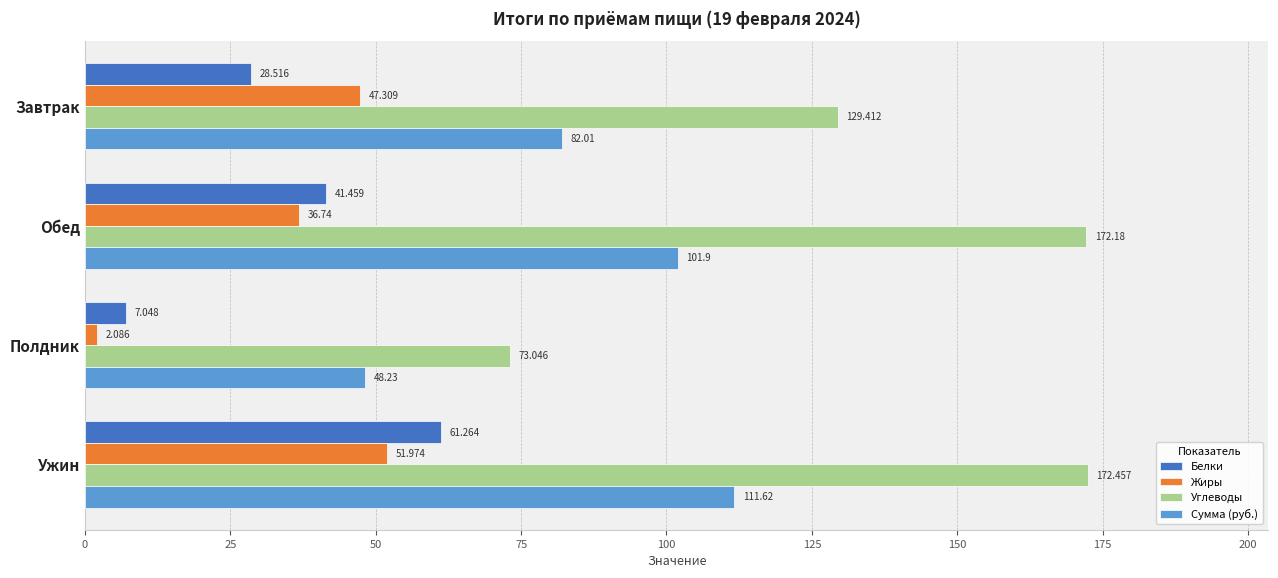

Between Завтрак and Полдник, which series saw the biggest shift?

Углеводы